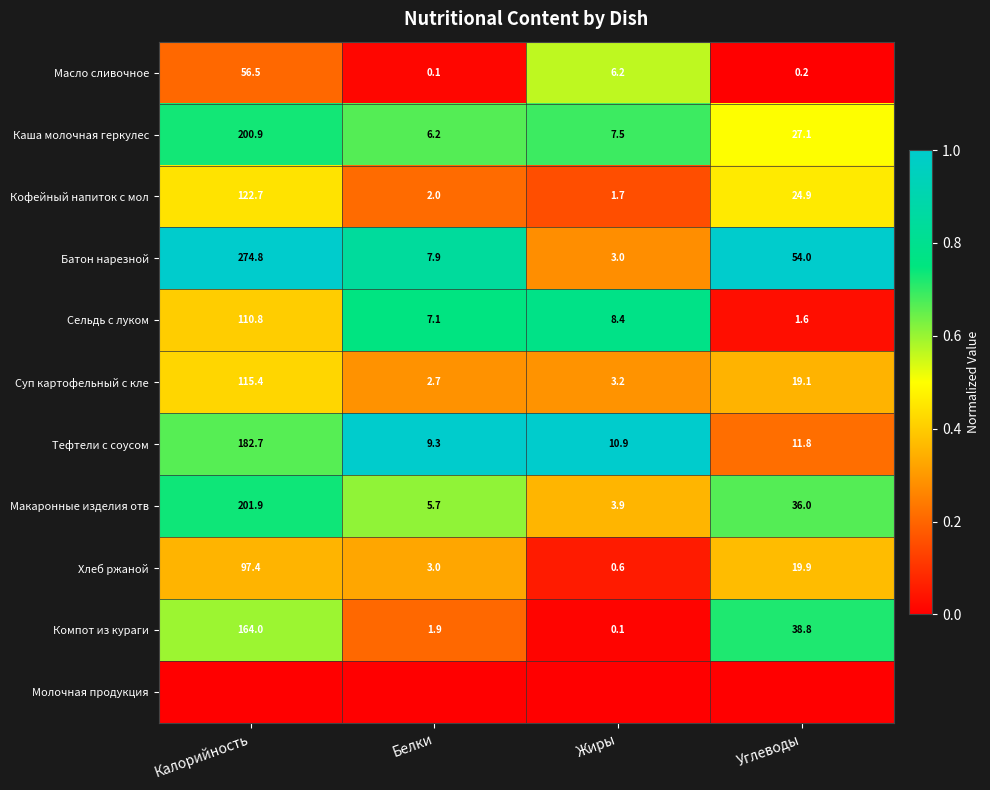

Which category has the lowest value in the Хлеб ржаной series?

Жиры